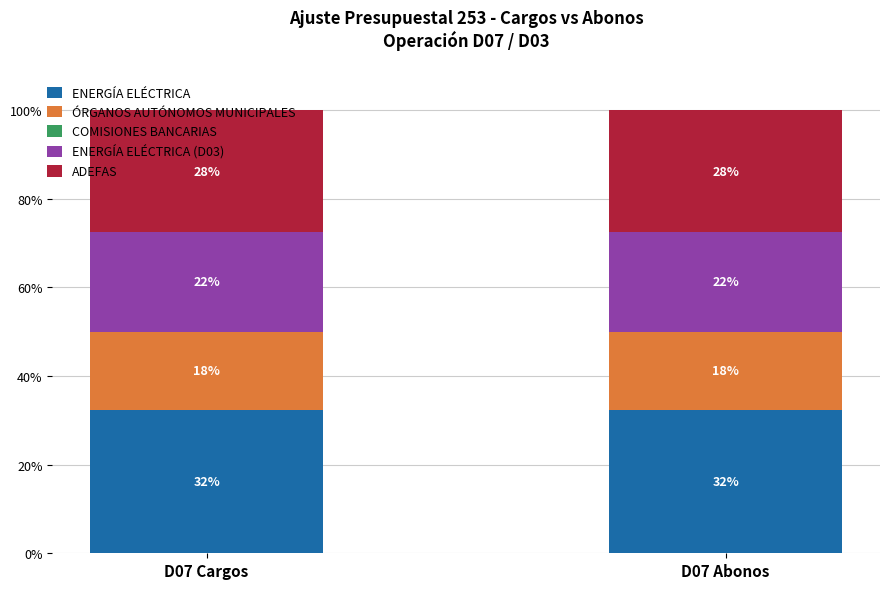

Which has a higher value, D07 Cargos or D07 Abonos?

D07 Cargos